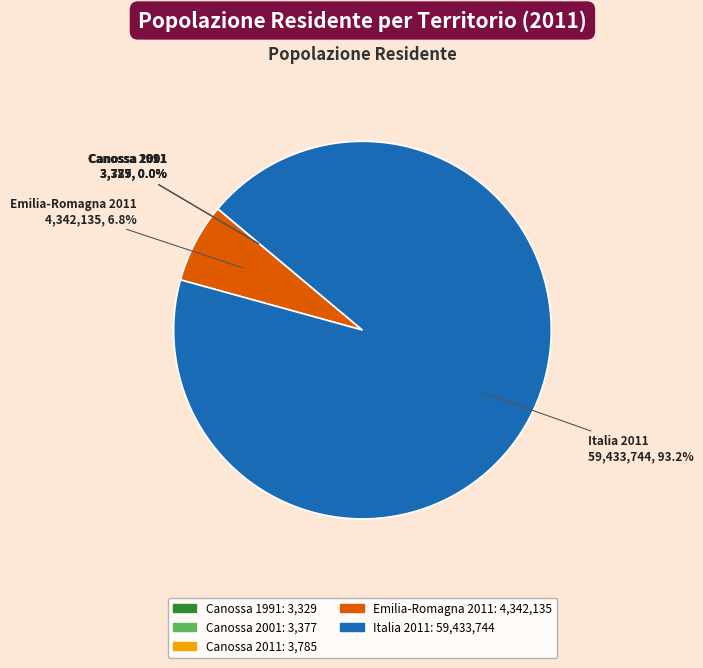

What is the largest slice in the pie chart?

Italia 2011